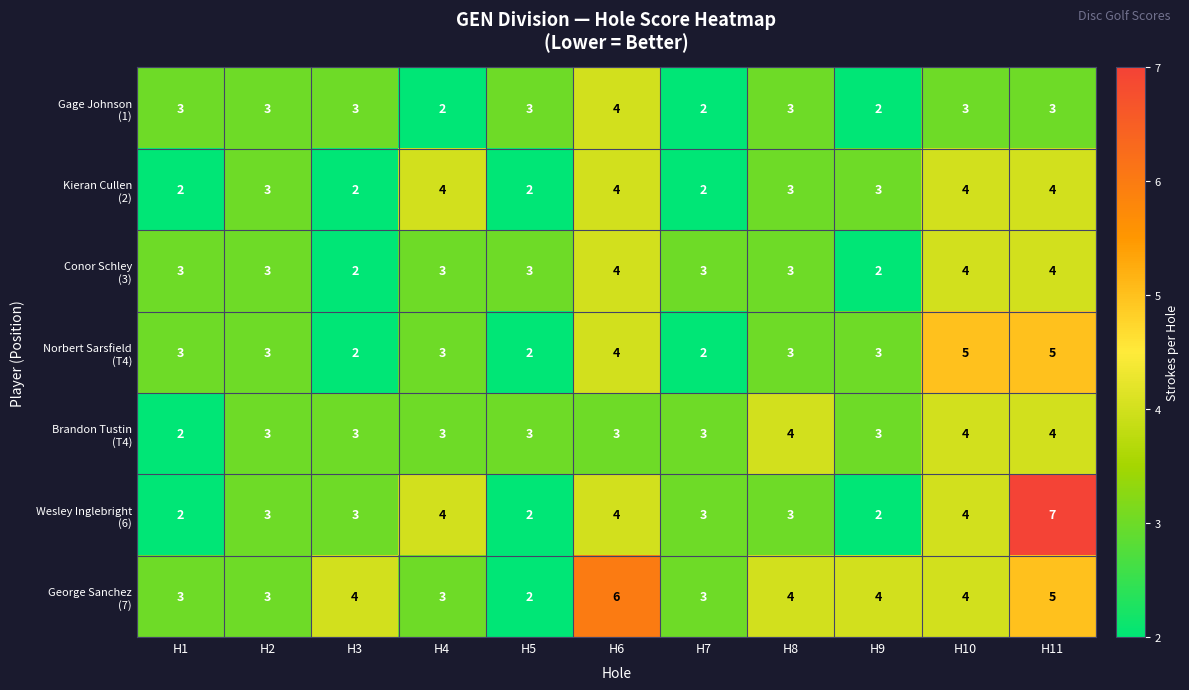

At which category is the sum across all series the highest?

H11